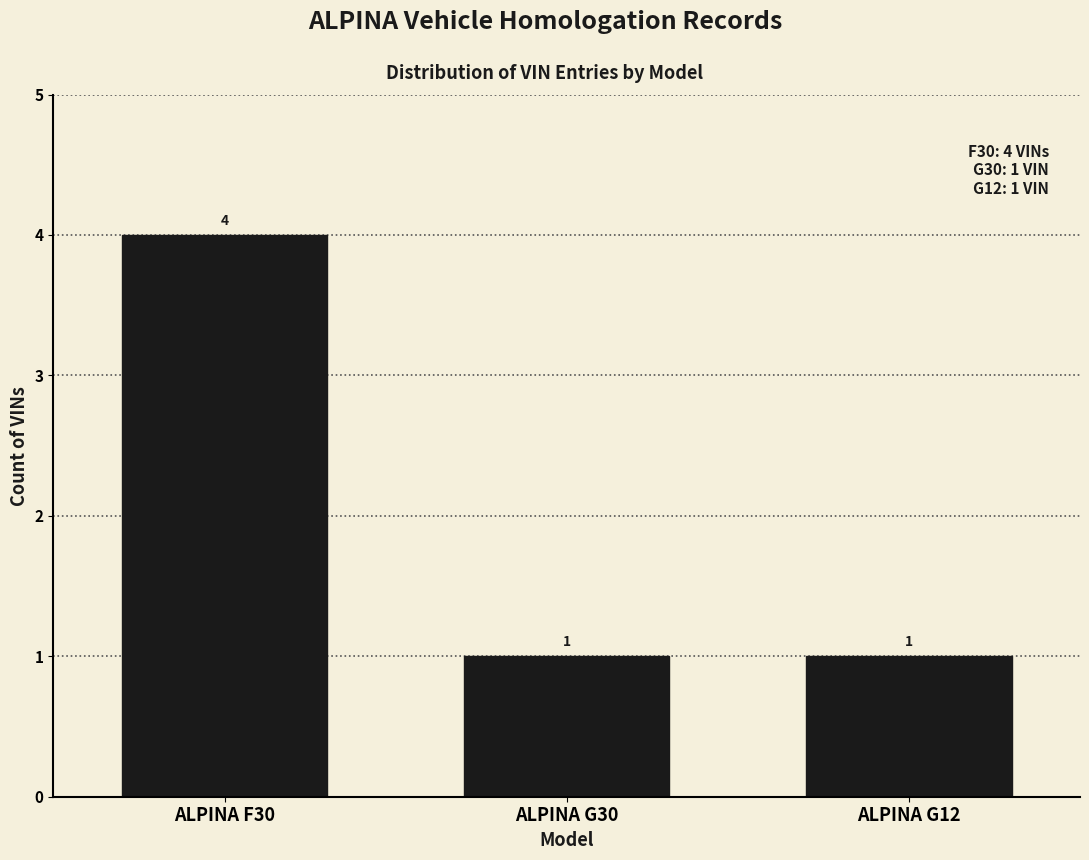

Reading right to left, list all the values displayed in this chart.

ALPINA G12=1	ALPINA G30=1	ALPINA F30=4